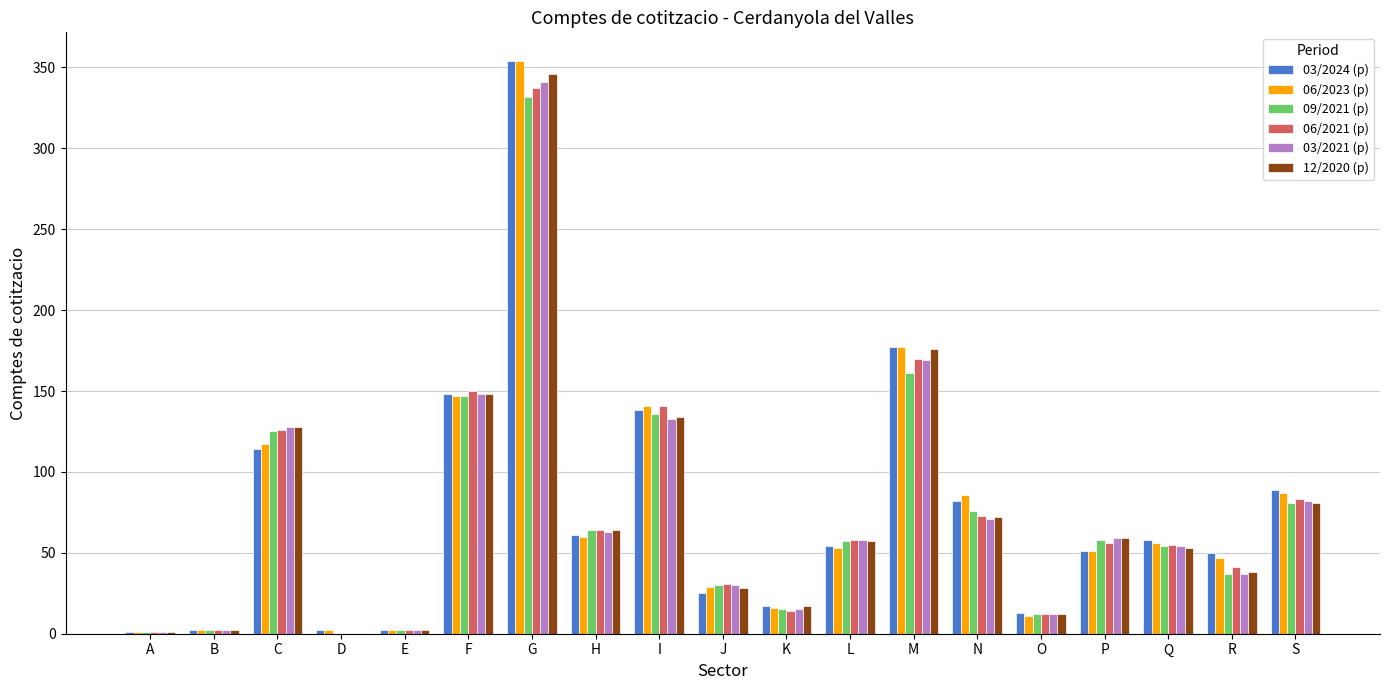

True or false: 12/2020 (p) has a value of 81 at S.

True